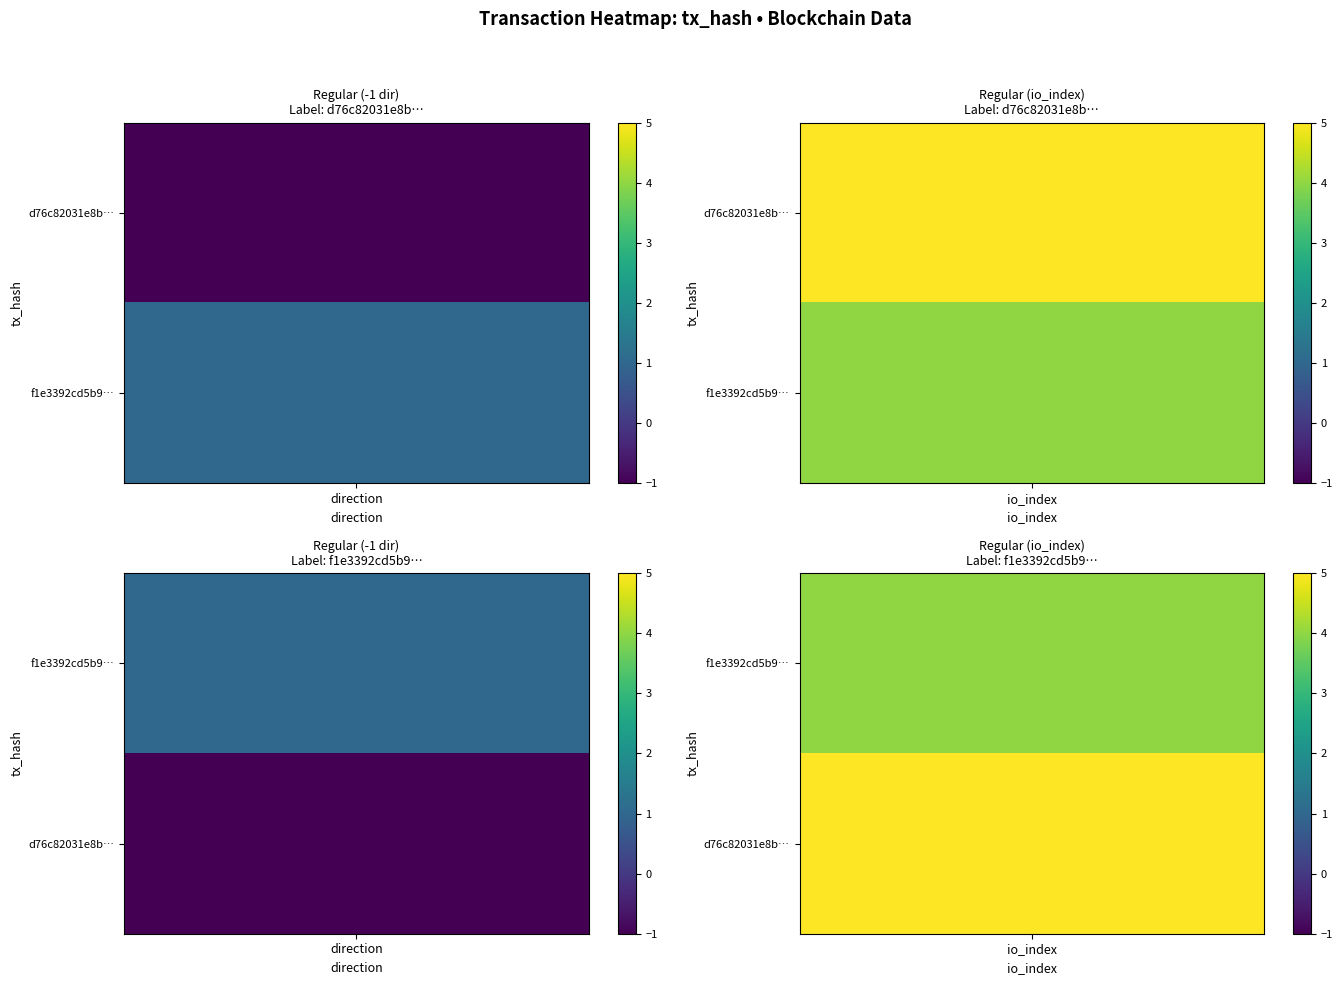

What is the sum of the d76c82031e8b6693939b7e1f5d20fb303e1f70b values at 0 and 1?

4